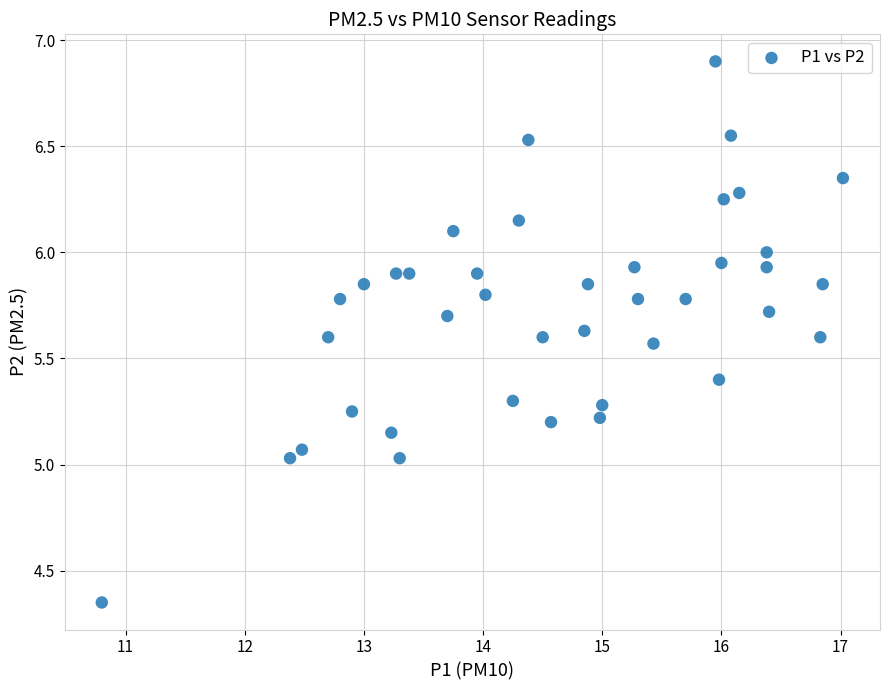

How many points are shown in the scatter plot?

40